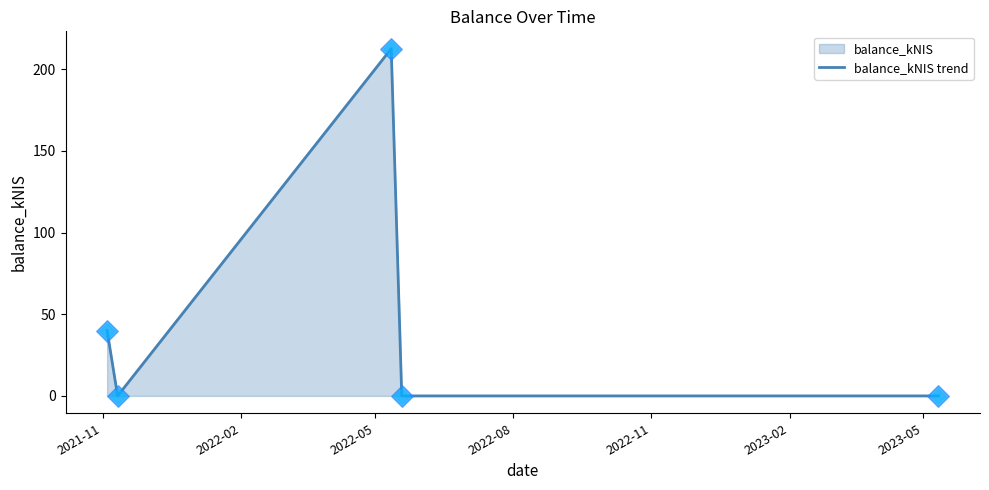

What is the sum of all values?

252.5